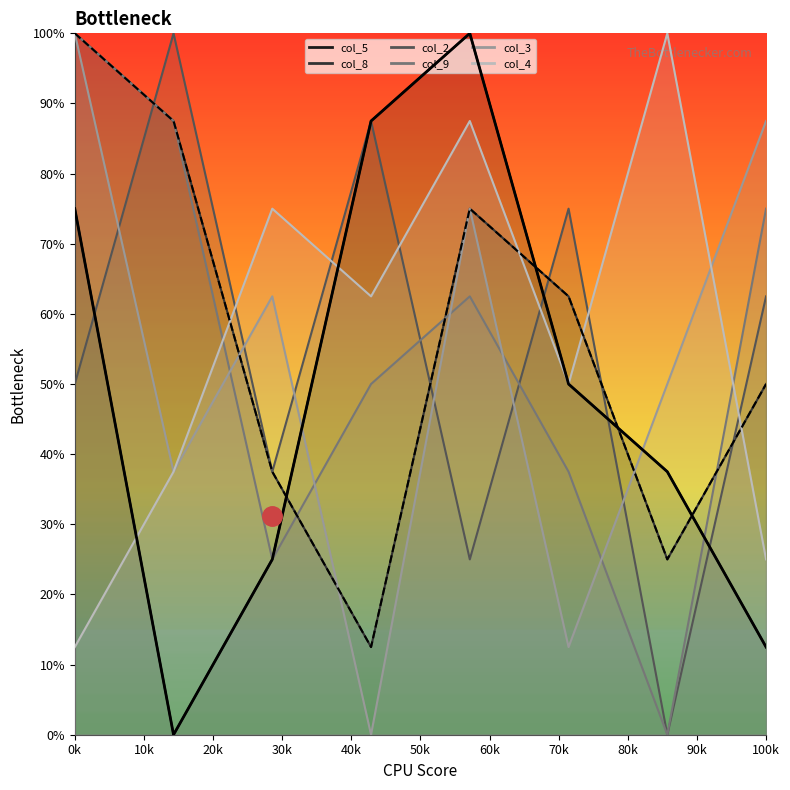

What value does the col_8 series have at 100k?

5.0